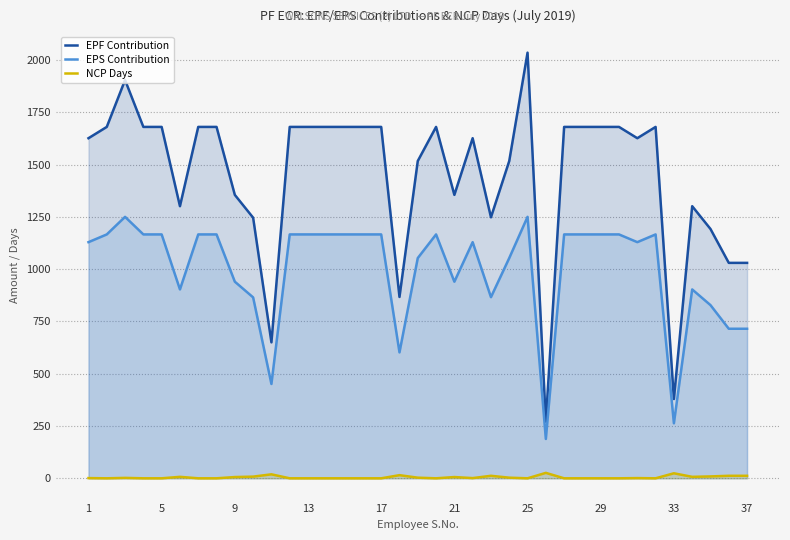

Rank the series by their average value, from highest to lowest.

EPF Contribution, EPS Contribution, NCP Days